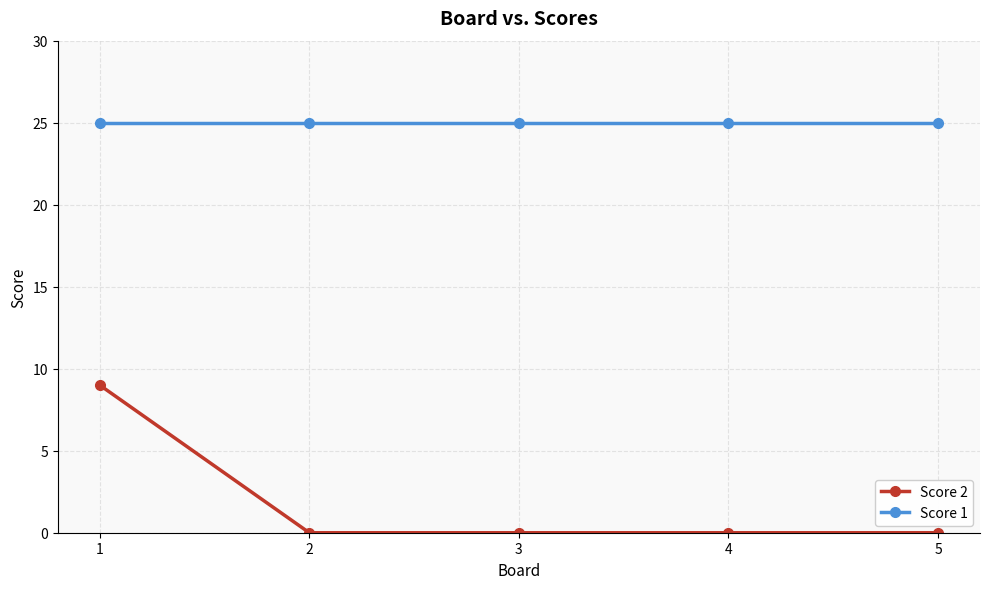

What is the sum of the Score 2 values at 2 and 1?

9